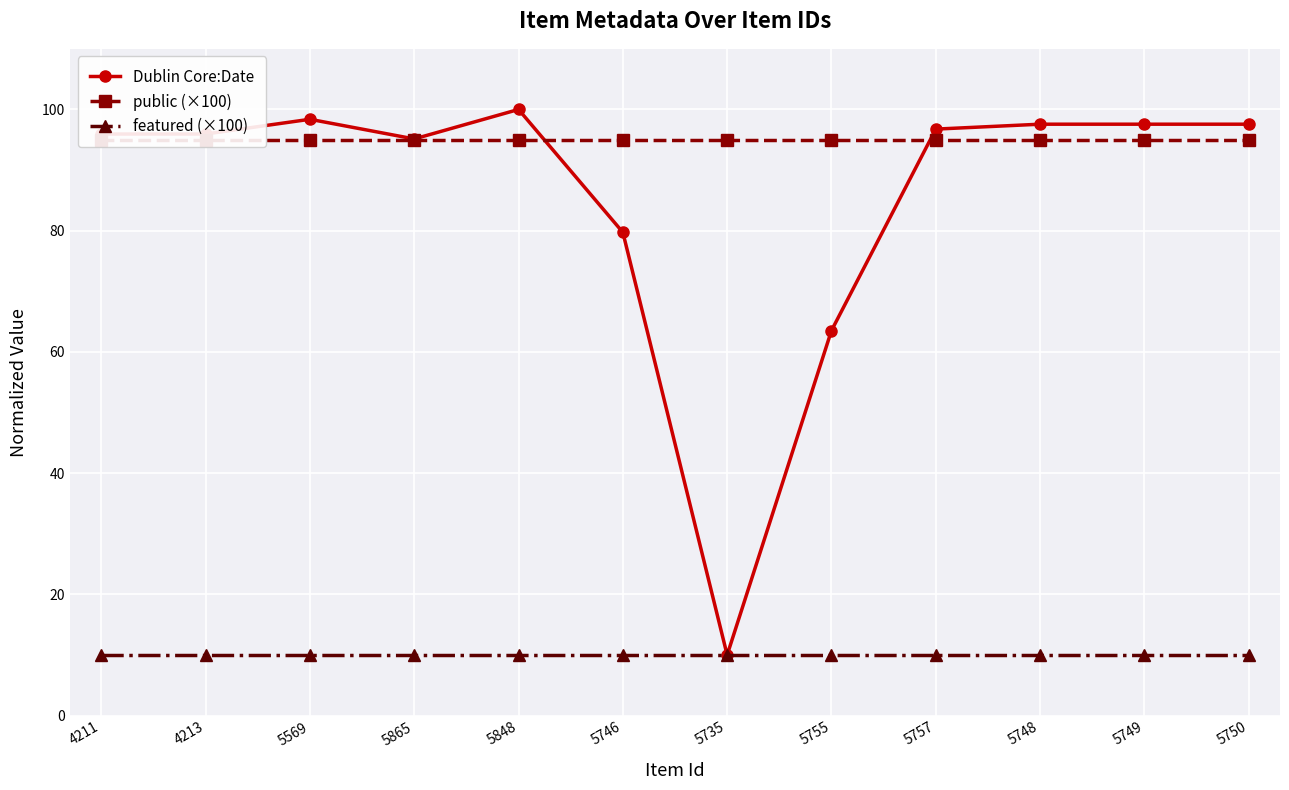

What is the label of the 4th point from the right?

5757